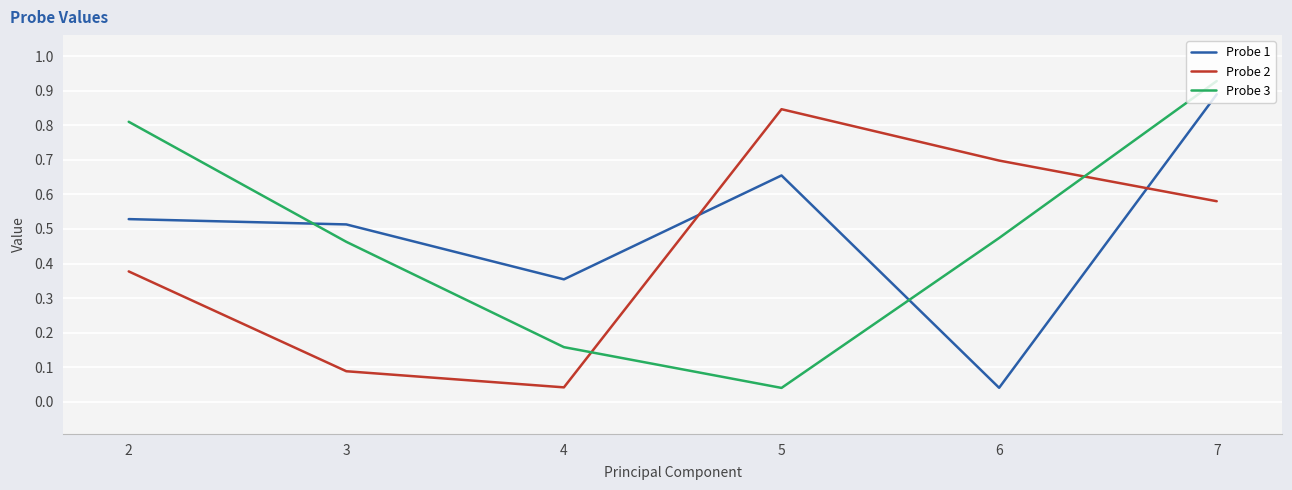

At 2, list the series in order from smallest to largest.

Probe 2, Probe 1, Probe 3